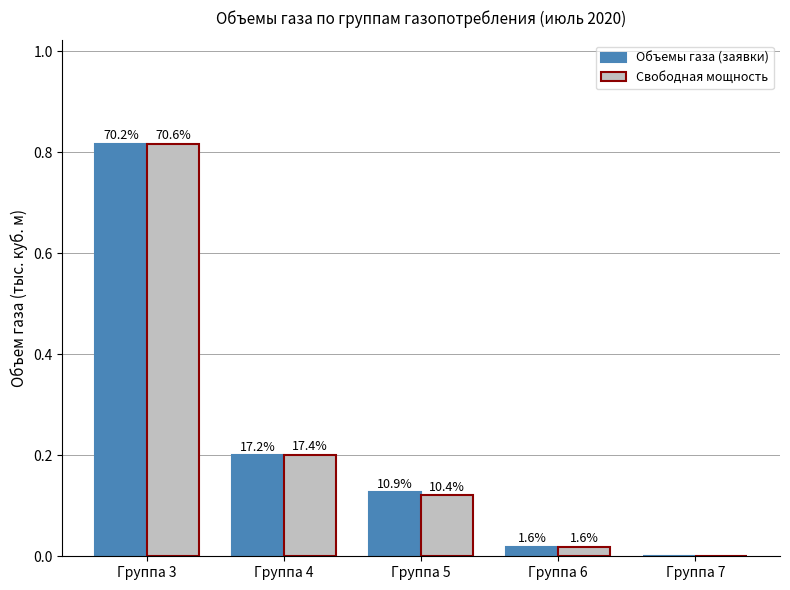

How many groups of bars are there?

5